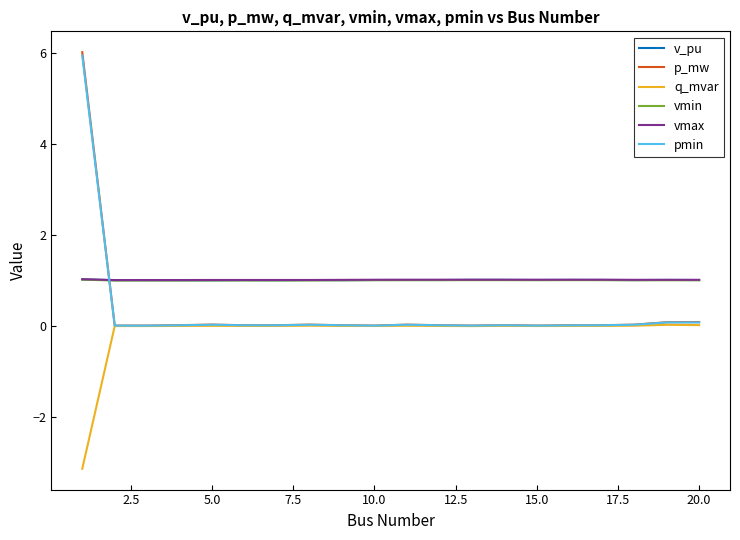

Which series ends up on top after the final intersection of pmin and vmax?

vmax